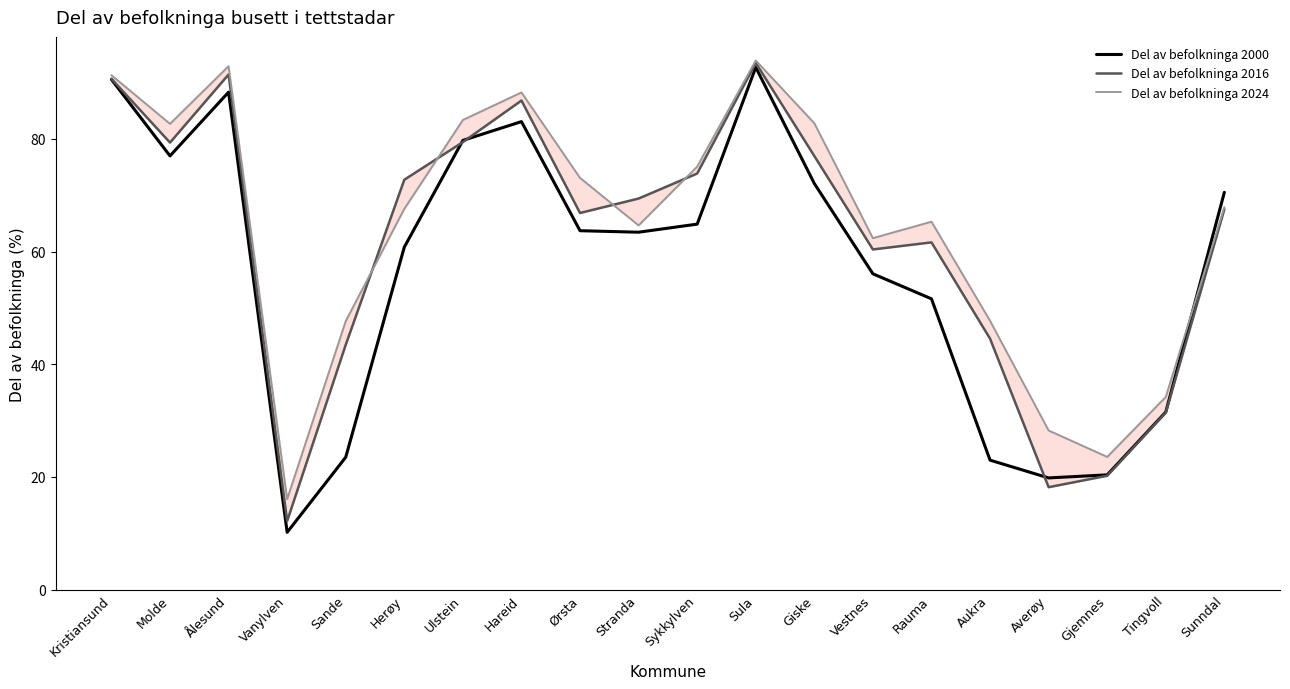

True or false: Del av befolkninga 2000 has a value of 21.1 at Sula.

False